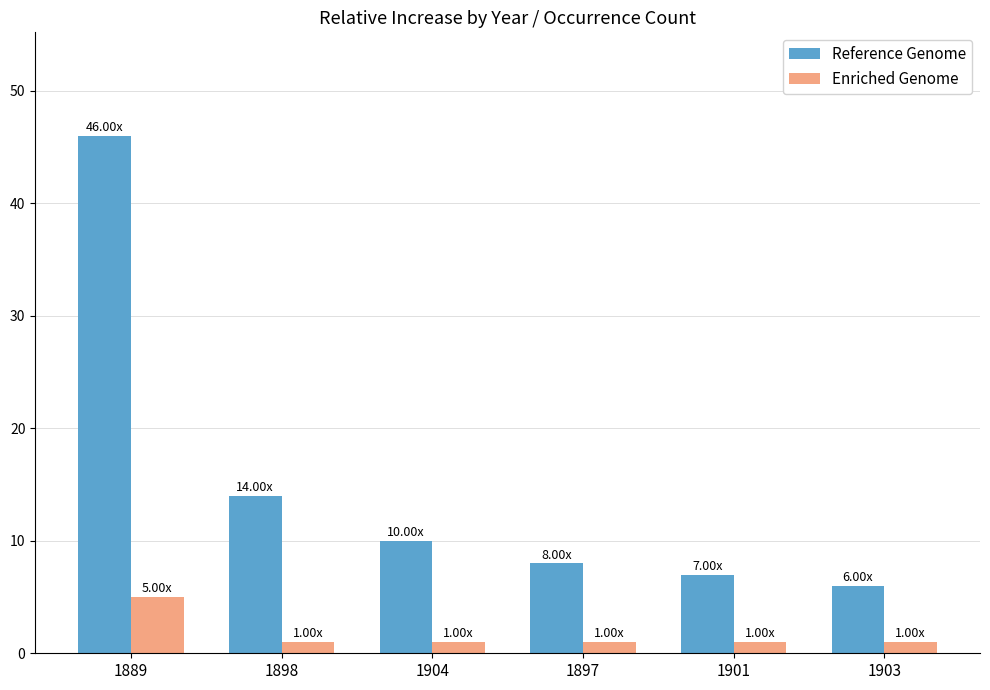

Which series has the largest total across all categories?

Reference Genome